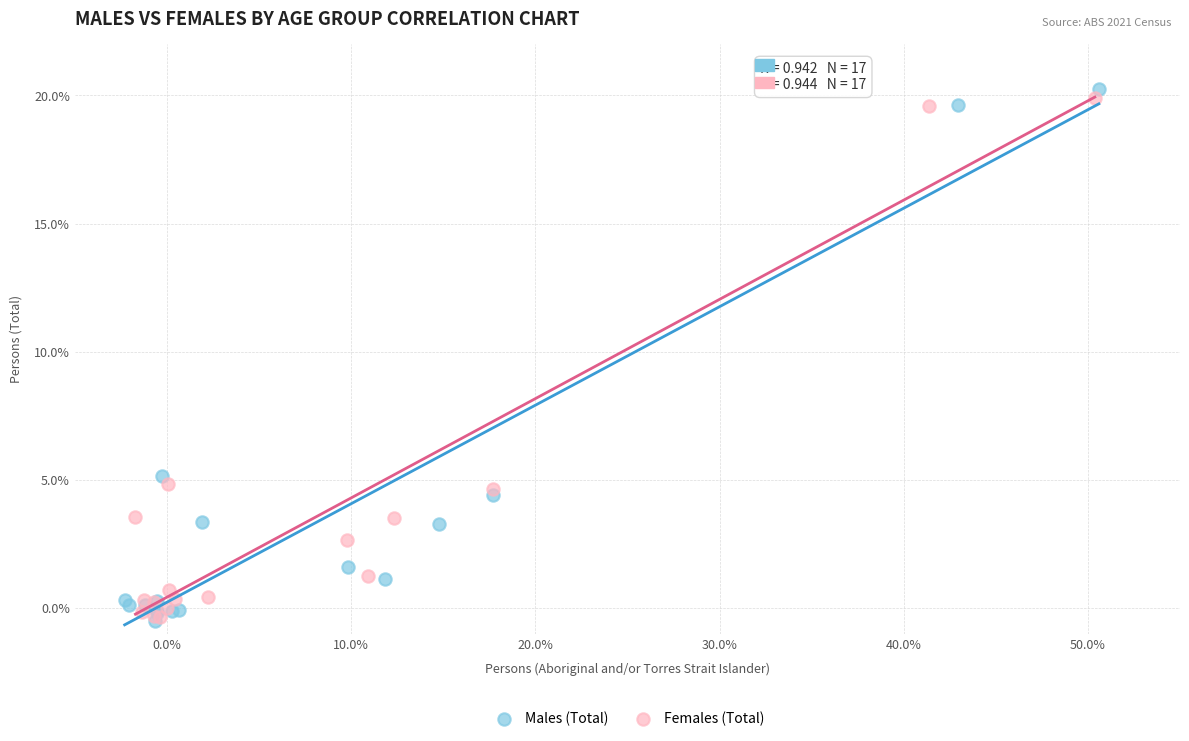

What are all the series names shown in the legend?

Males (Total), Females (Total)